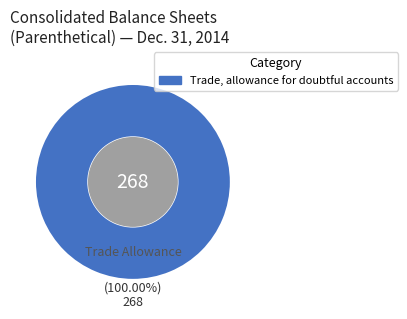

Does any single category account for the majority?

Yes